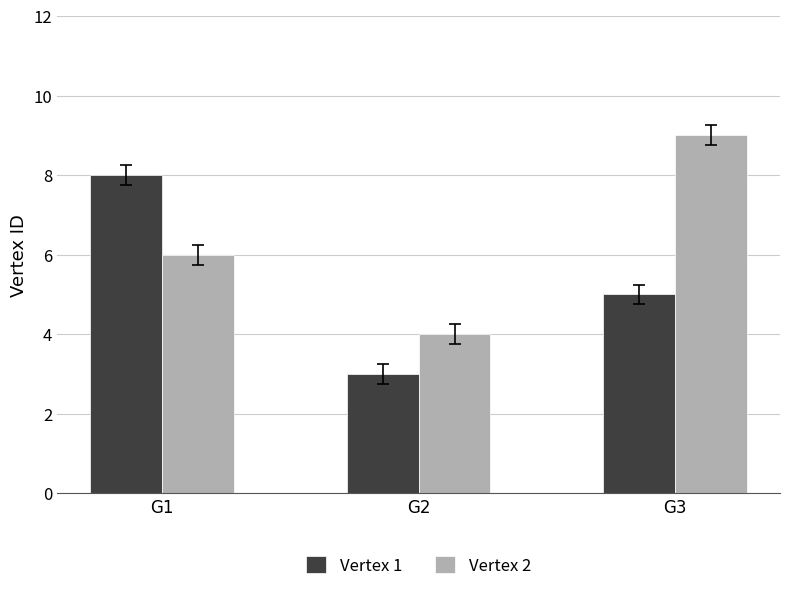

Where does the Vertex 1 series first go above 5?

G1